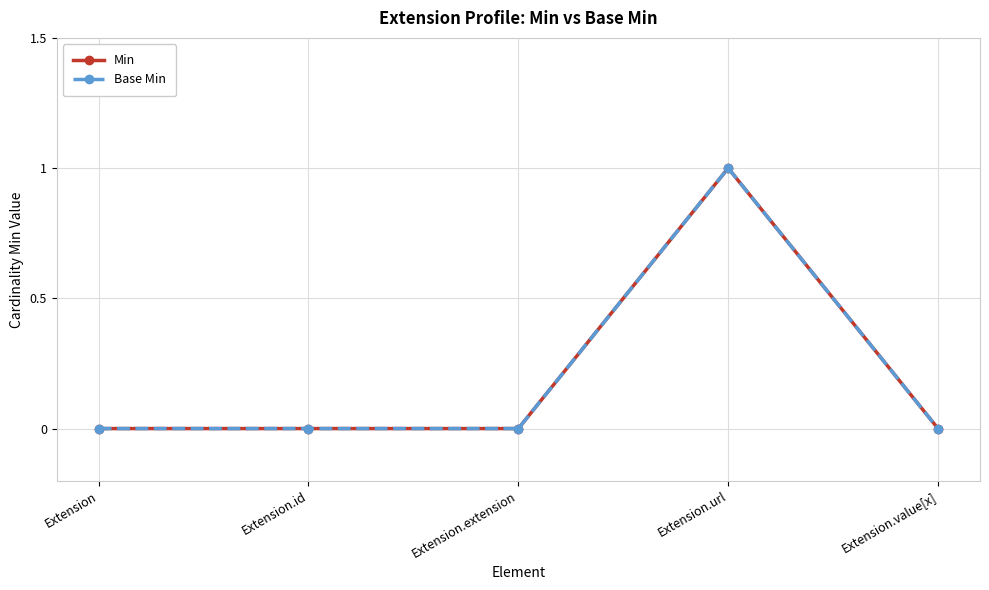

Does the chart have visible grid lines?

Yes